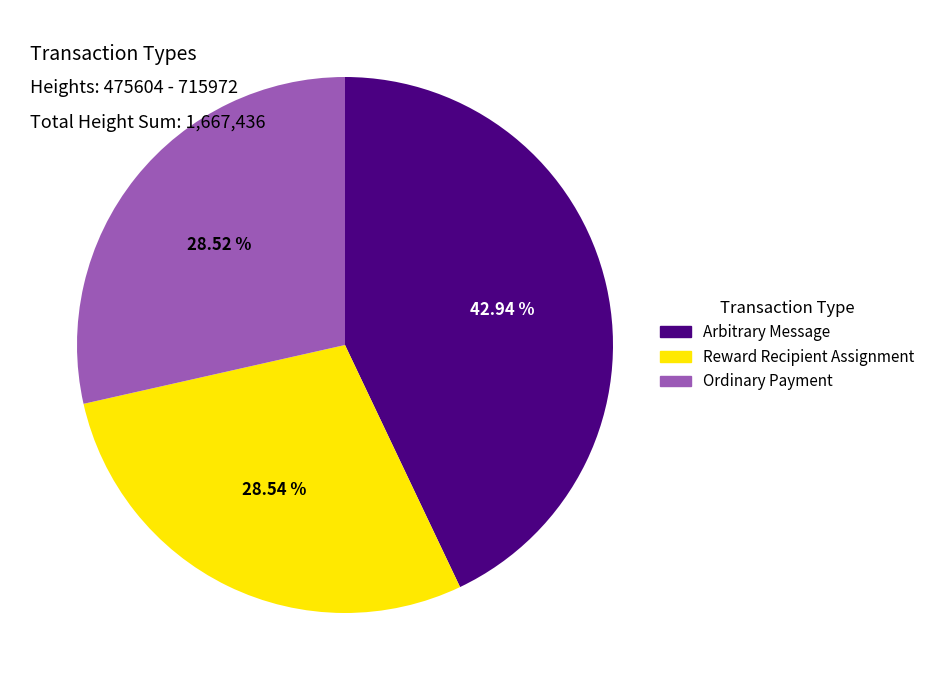

To the nearest percent, what percentage of the pie is Ordinary Payment?

29%